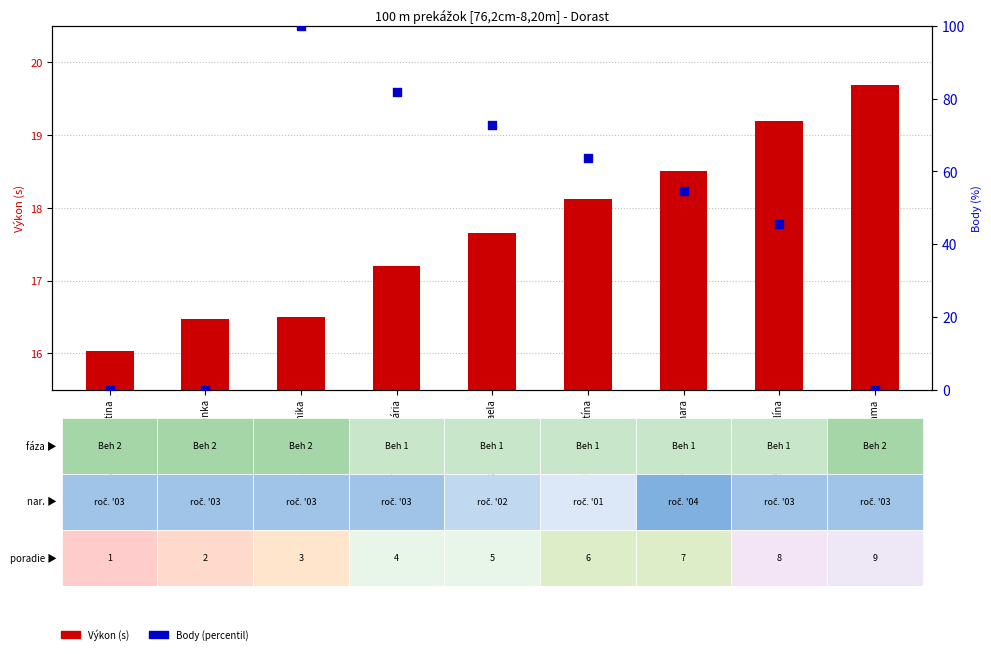

At which category is the sum across all series the highest?

Kuricová Veronika